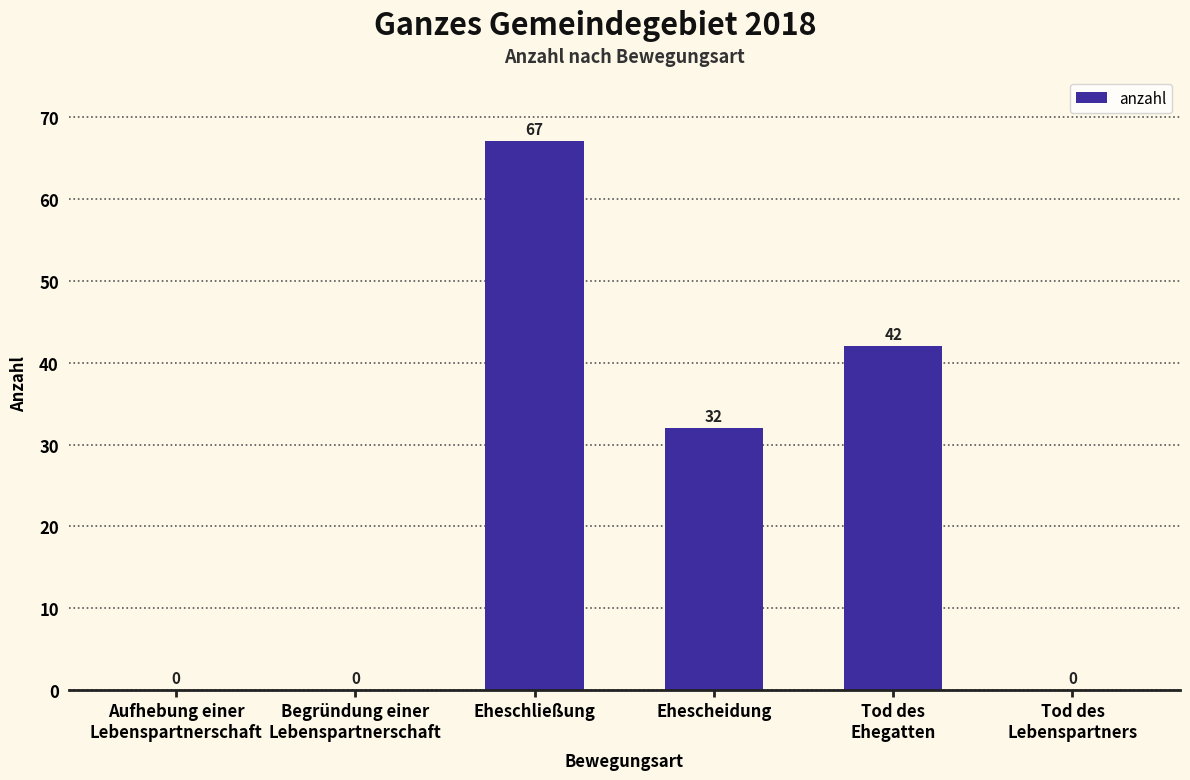

How many positive values are there?

3